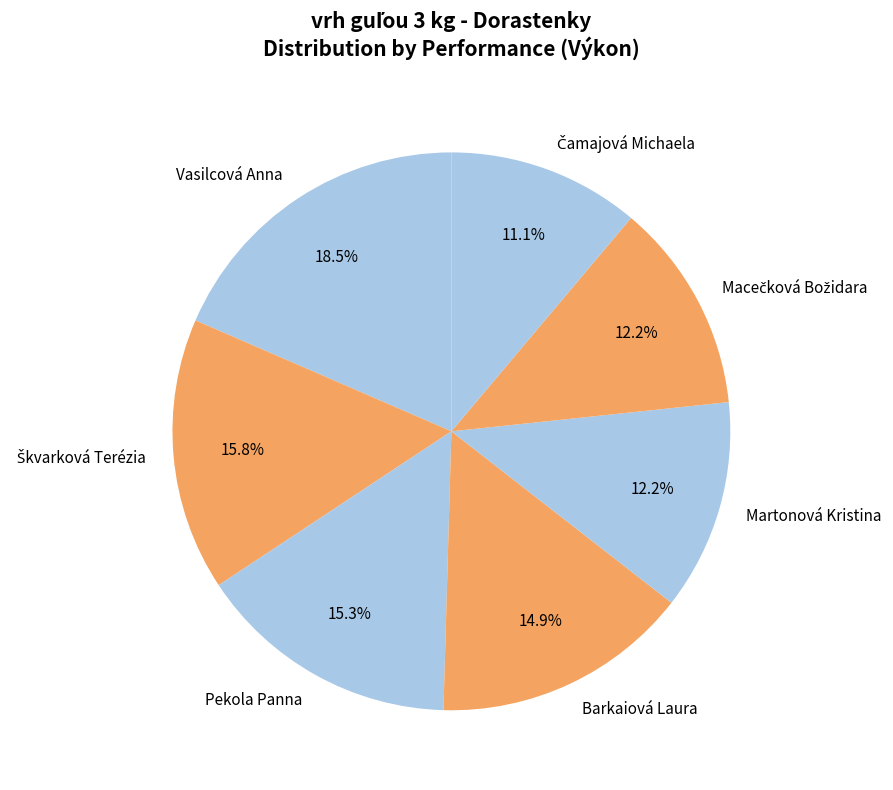

Count the number of slices in the pie.

7